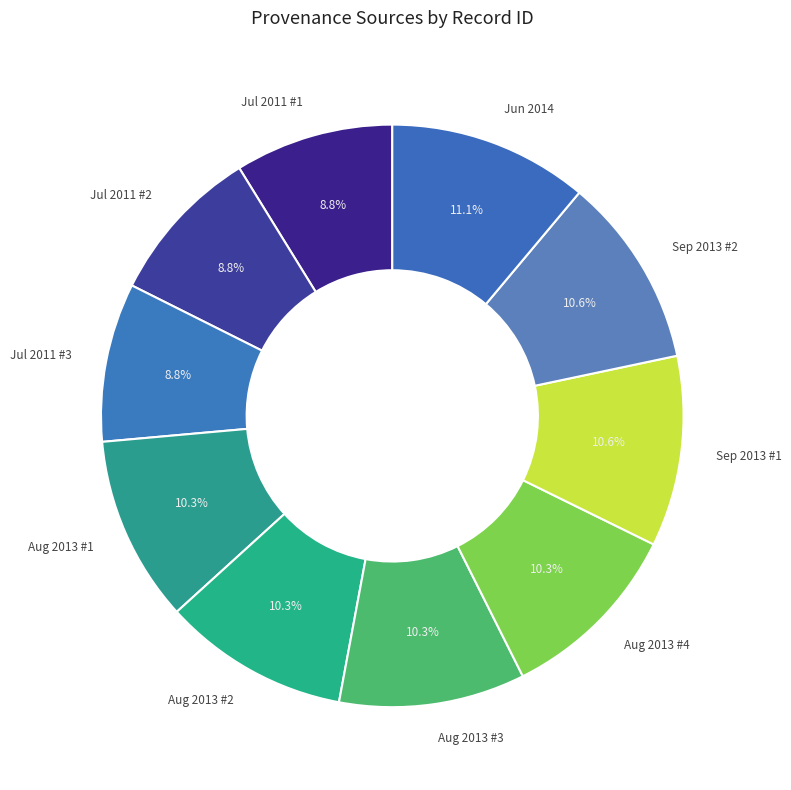

What is the ratio of the value at Aug 2013 #4 to the value at Aug 2013 #1?

1.0